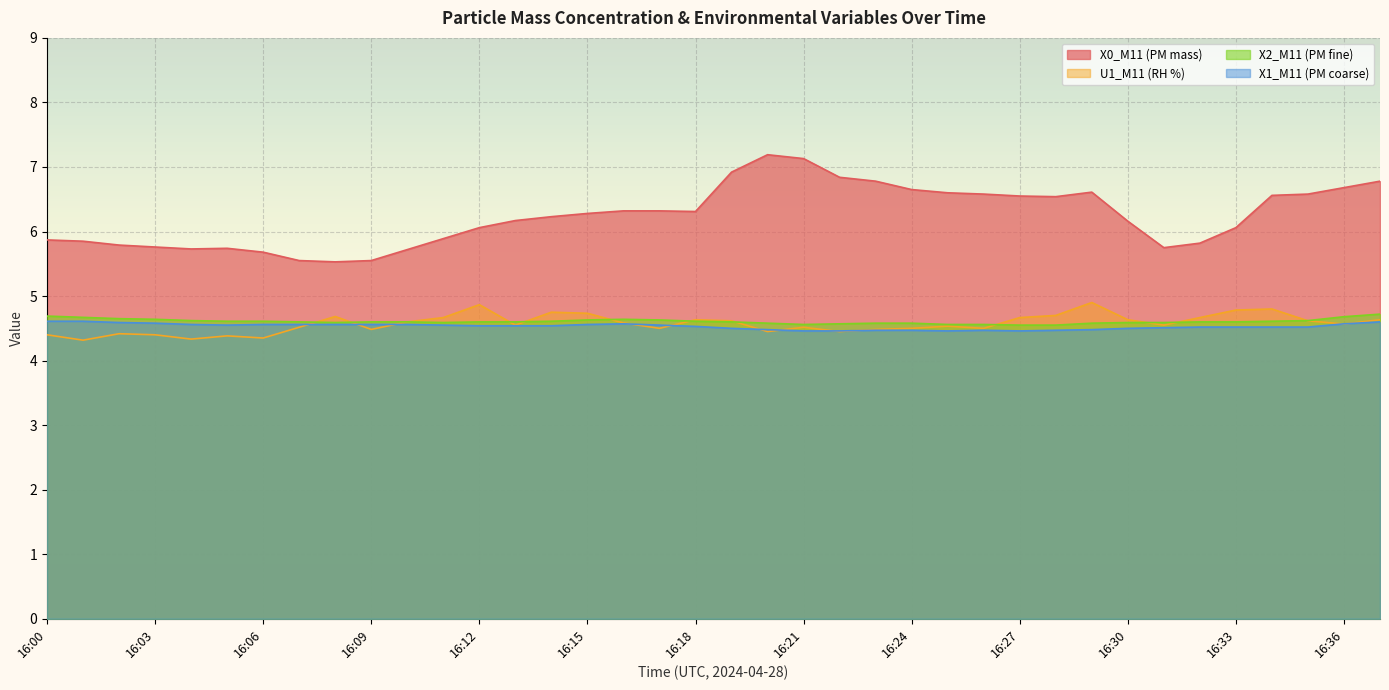

Is it true that X0_M11 (PM mass) equals 5.7 at 16:05?

True